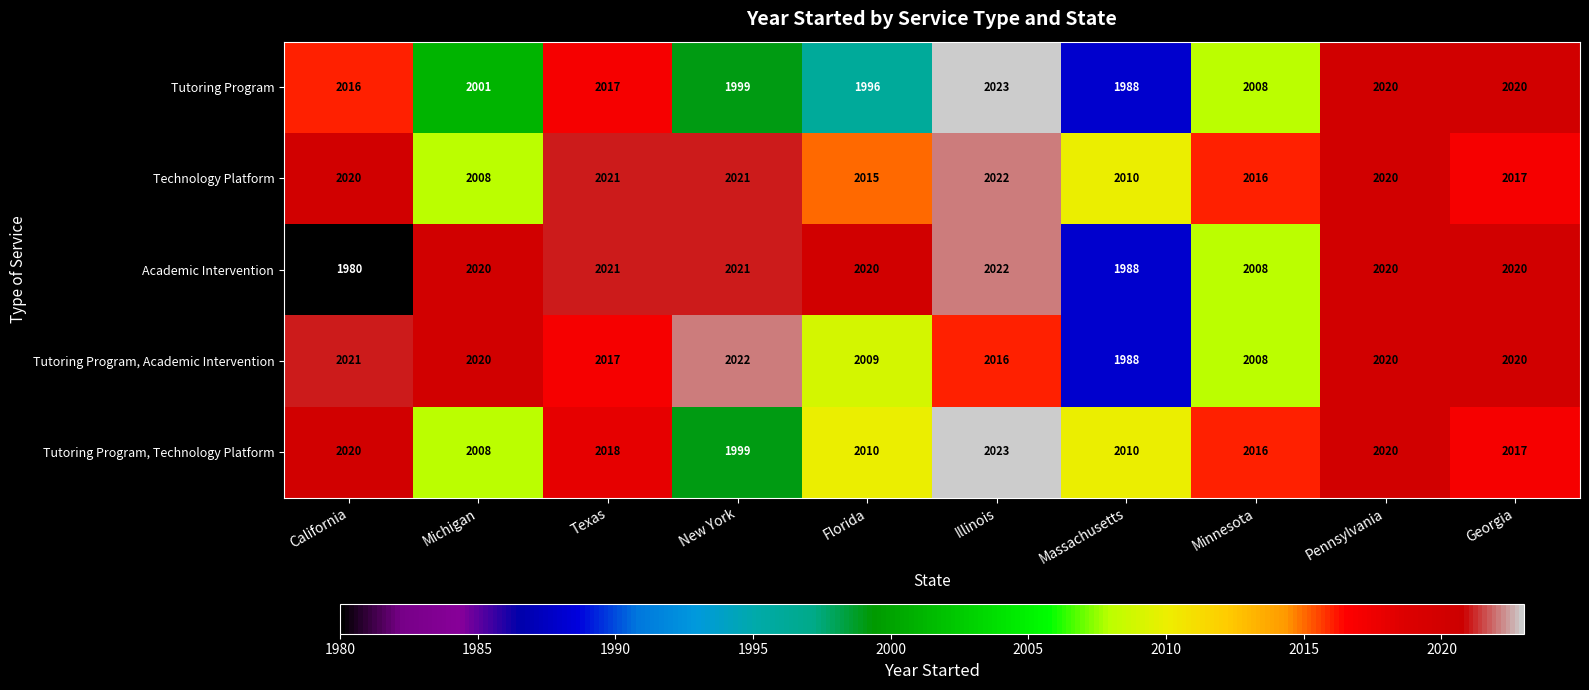

What is the smallest value displayed?

1980